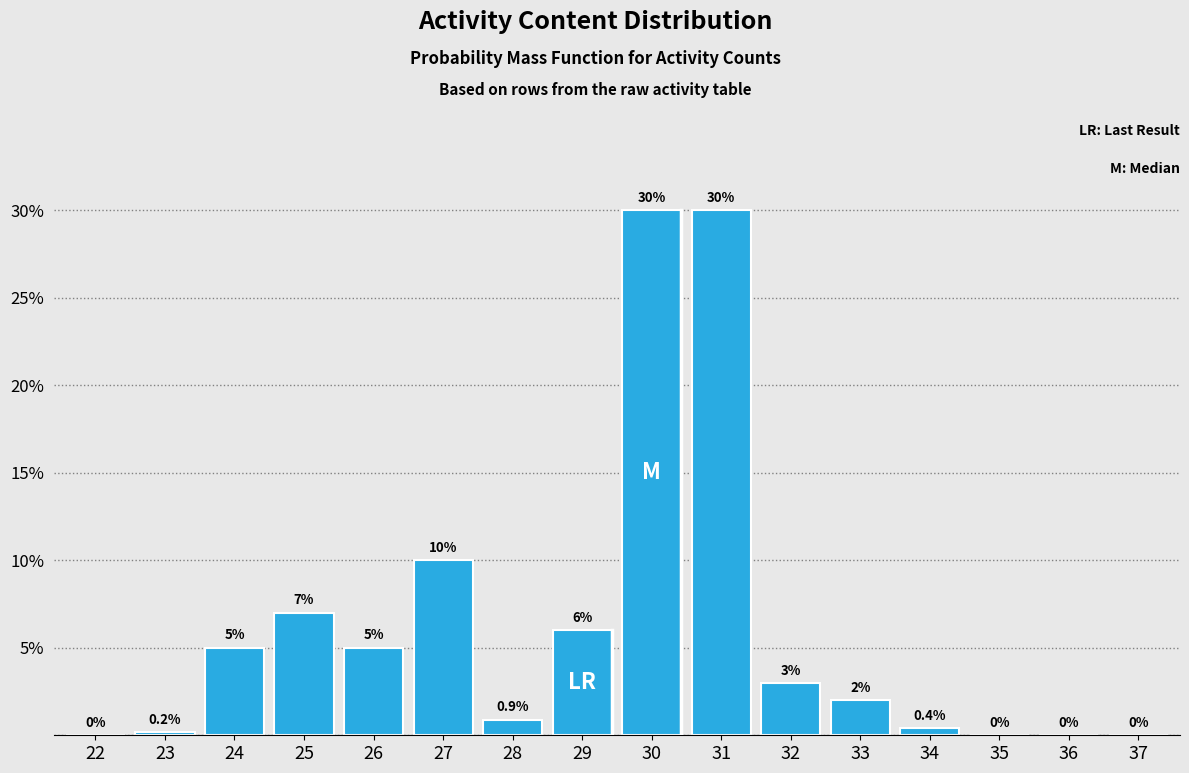

Reading left to right, what are all the values shown in this chart?

22=0.0	23=0.2	24=5.0	25=7.0	26=5.0	27=10.0	28=0.9	29=6.0	30=30.0	31=30.0	32=3.0	33=2.0	34=0.4	35=0.0	36=0.0	37=0.0